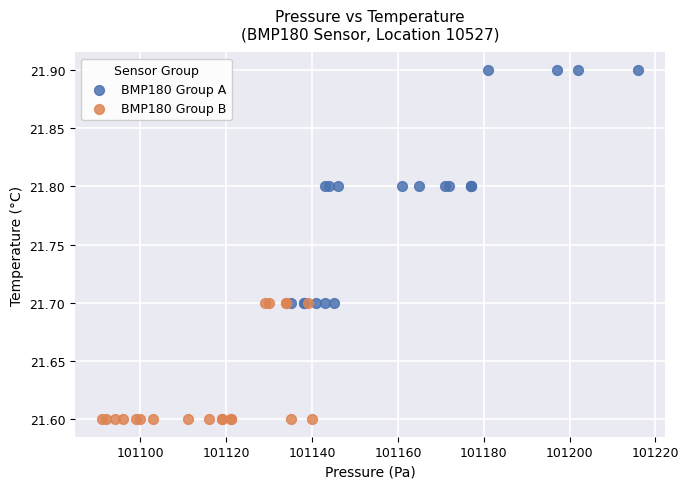

Which series has the widest spread of Y values?

BMP180 Group A